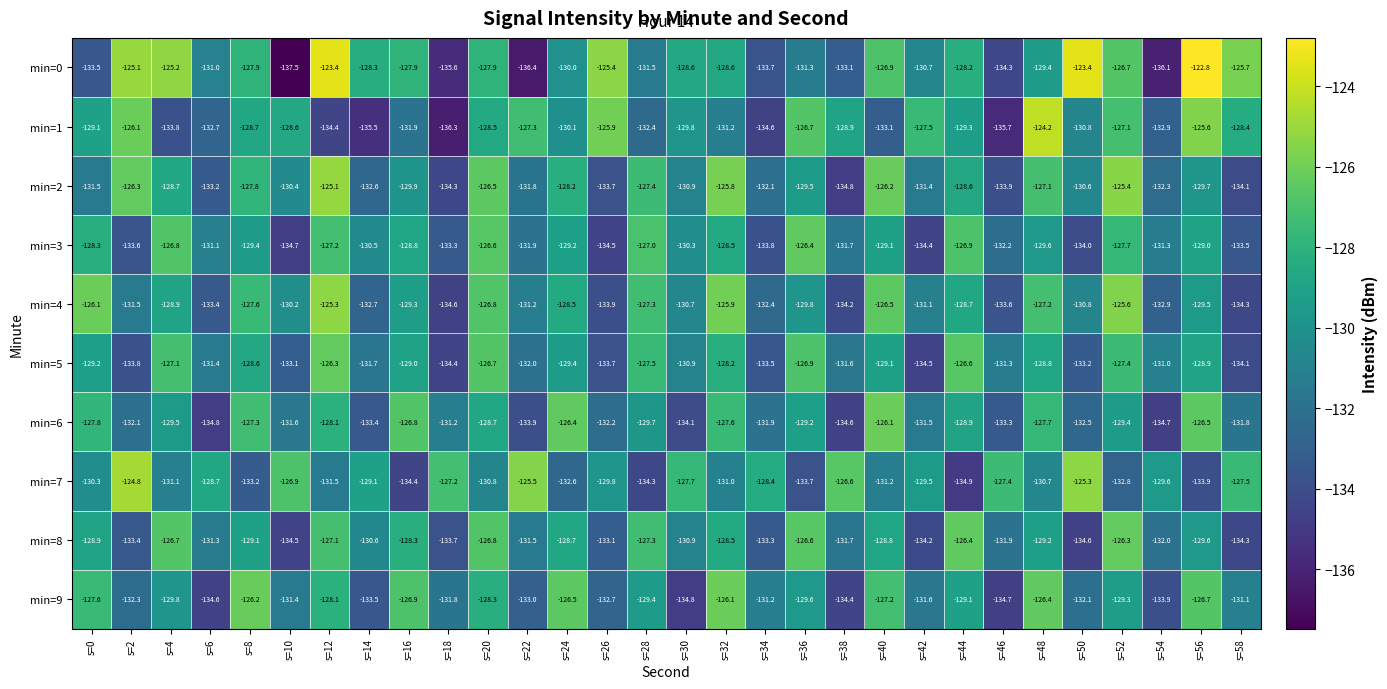

Which series has the largest range (max minus min)?

min=0